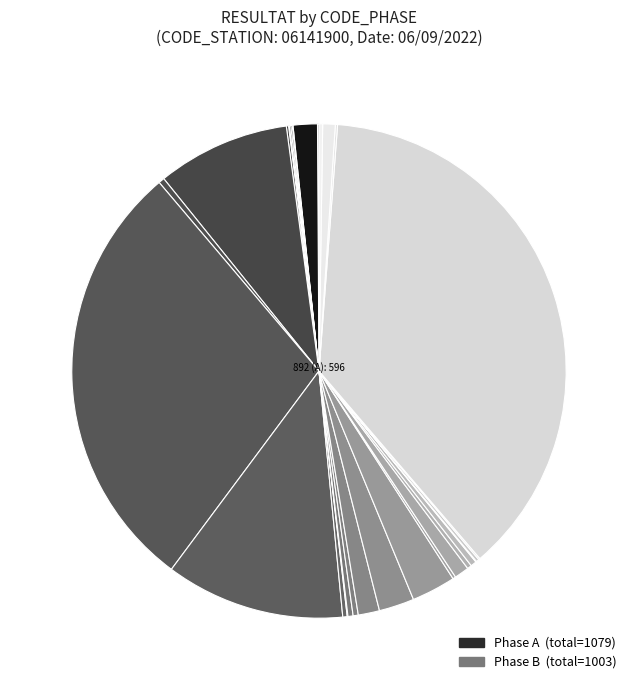

How many segments does this pie chart have?

20